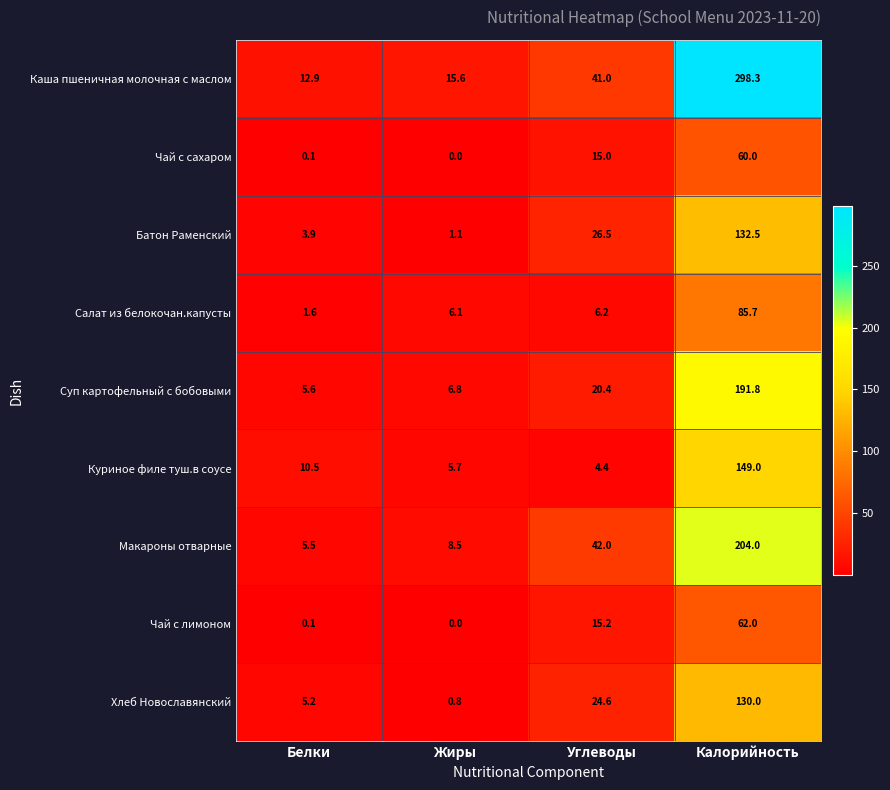

What value does the Чай с сахаром series have at Калорийность?

60.0